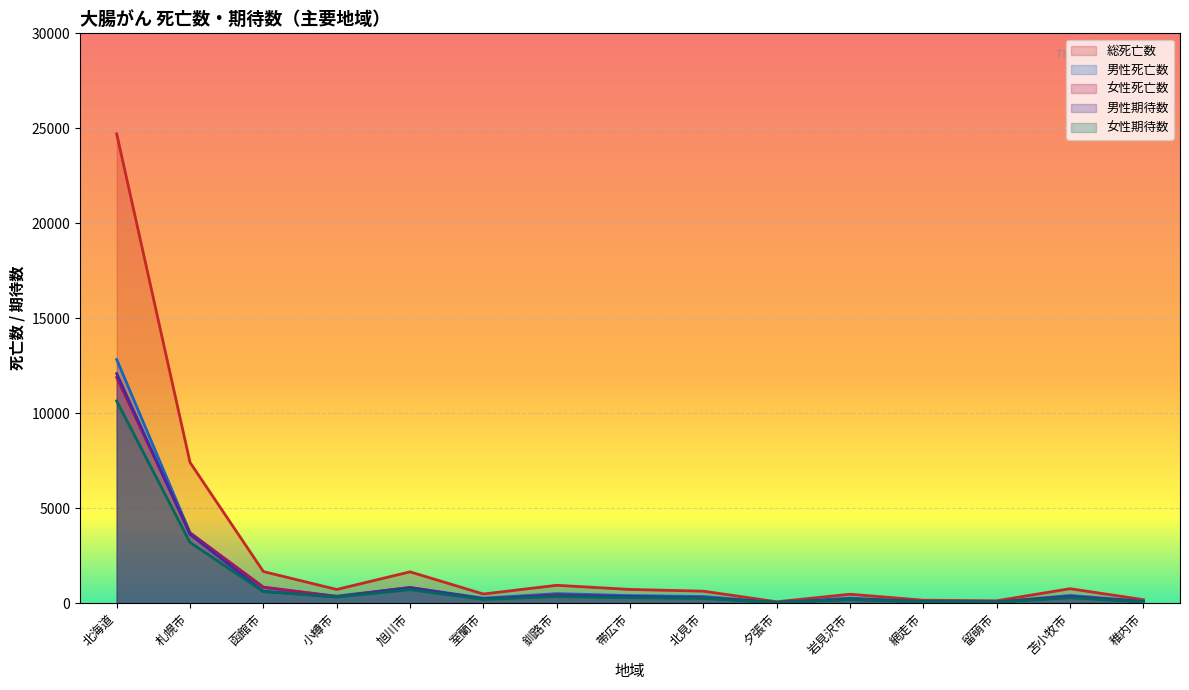

What is the label of the 15th point from the left?

稚内市